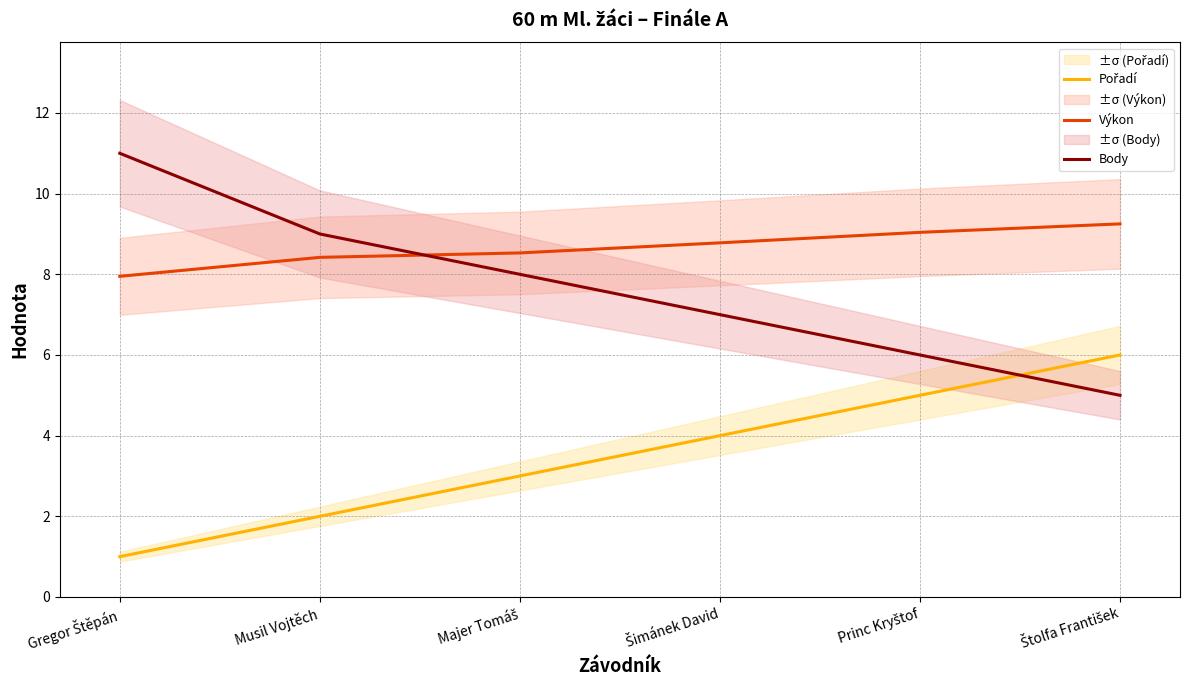

What is the lowest value of the Body series?

5.0